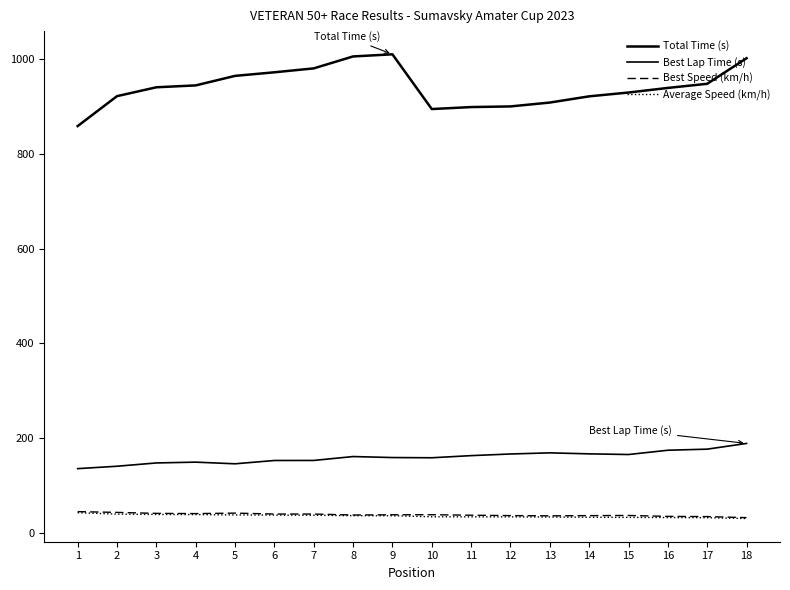

How many series are shown in this chart?

4